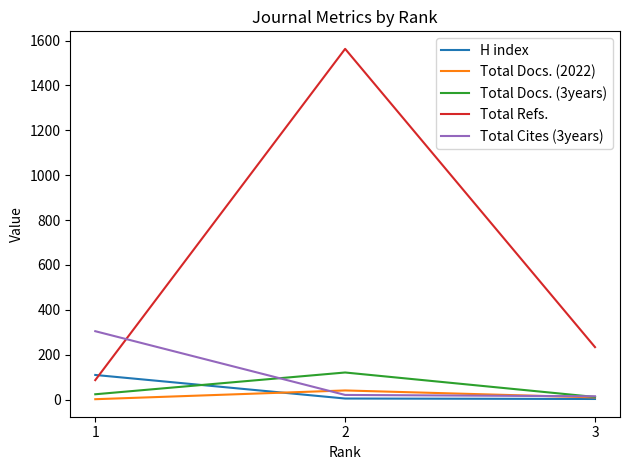

Is the value of Total Cites (3years) at 1 greater than the value of Total Refs. at 2?

No